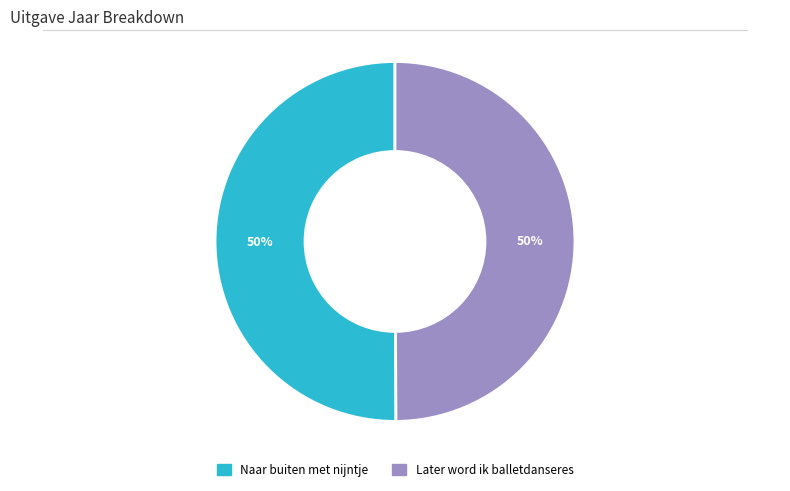

To the nearest percent, what is the average slice percentage?

50%